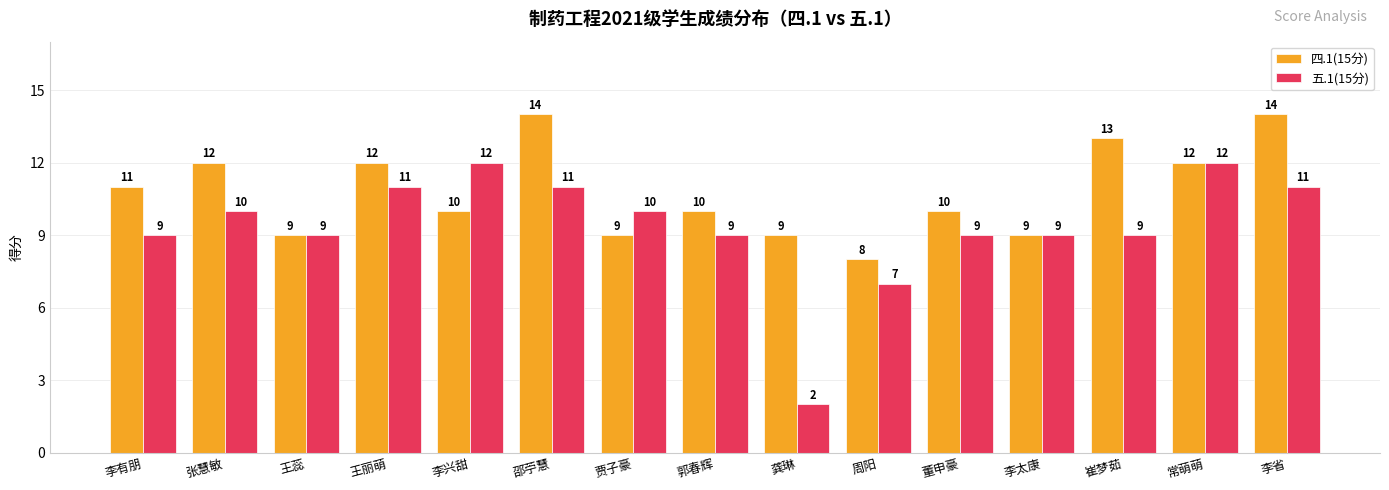

Are the bars grouped side by side (vs. stacked)?

Yes